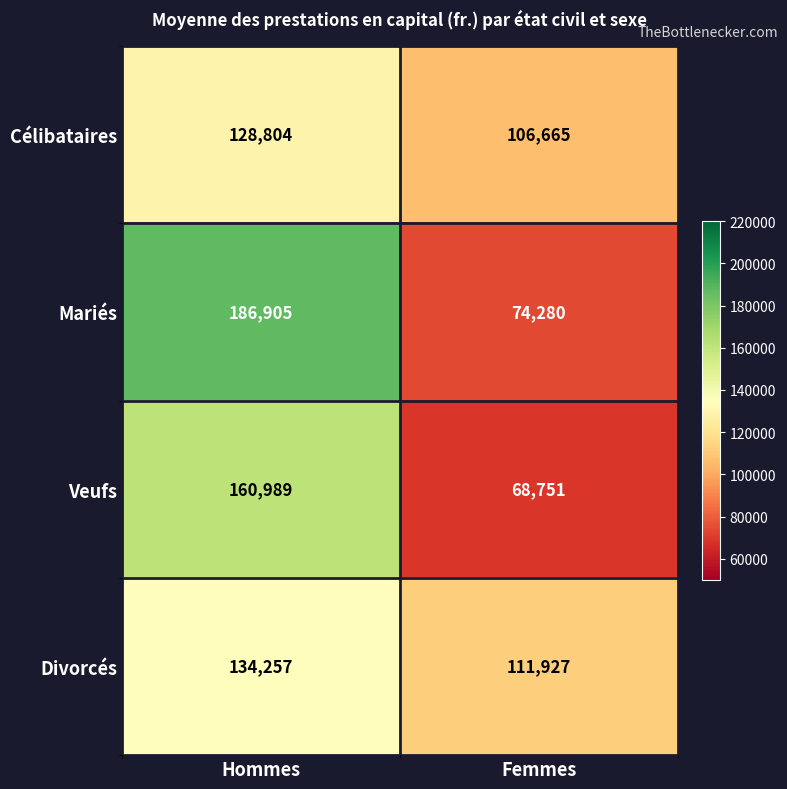

How many distinct data groups are displayed?

4